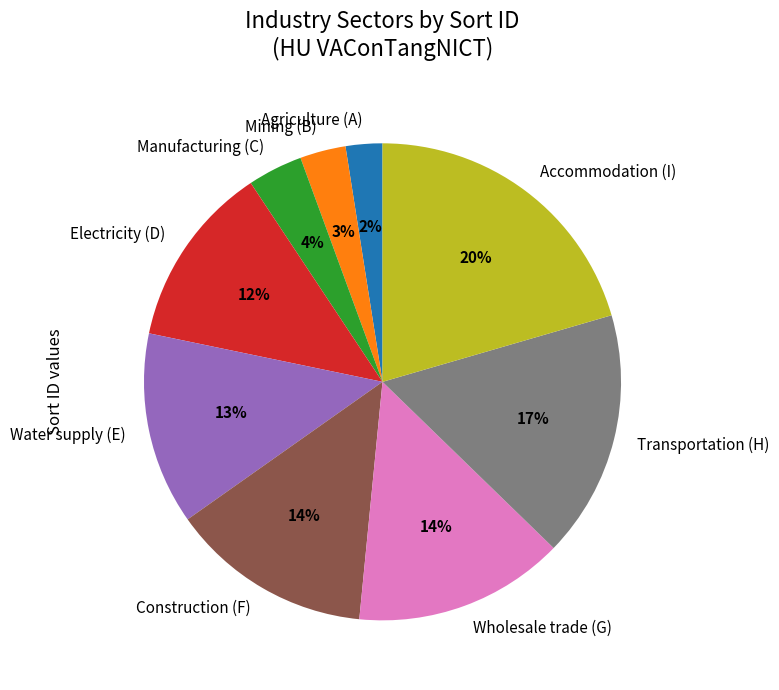

Which slice is the largest?

Accommodation (I)